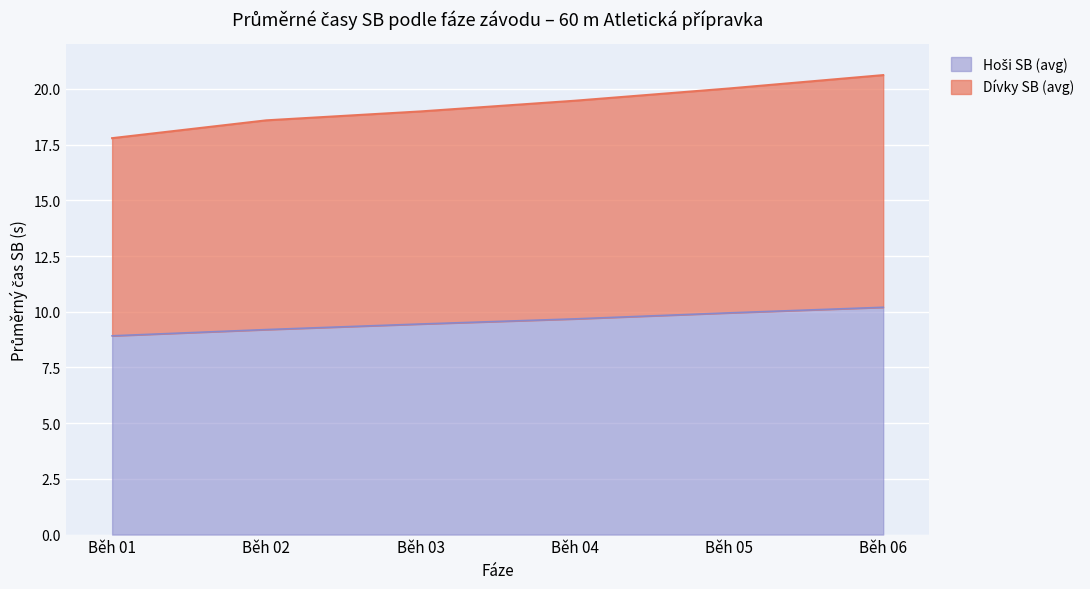

What is the value of the Dívky SB (avg) point at the 1st from the left?

17.8